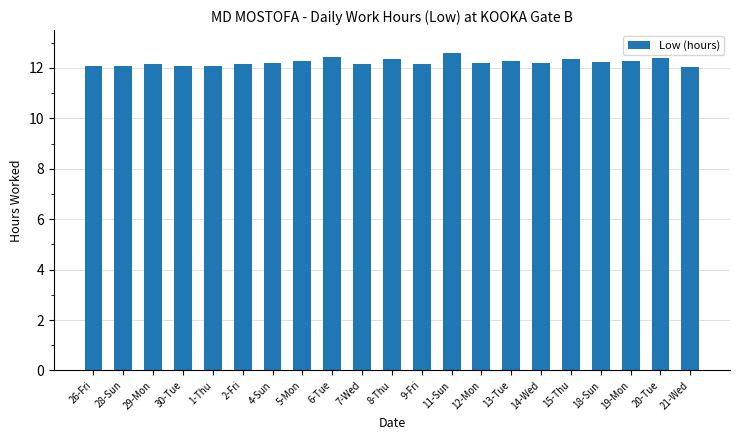

What is the minimum value shown in the chart?

12.0